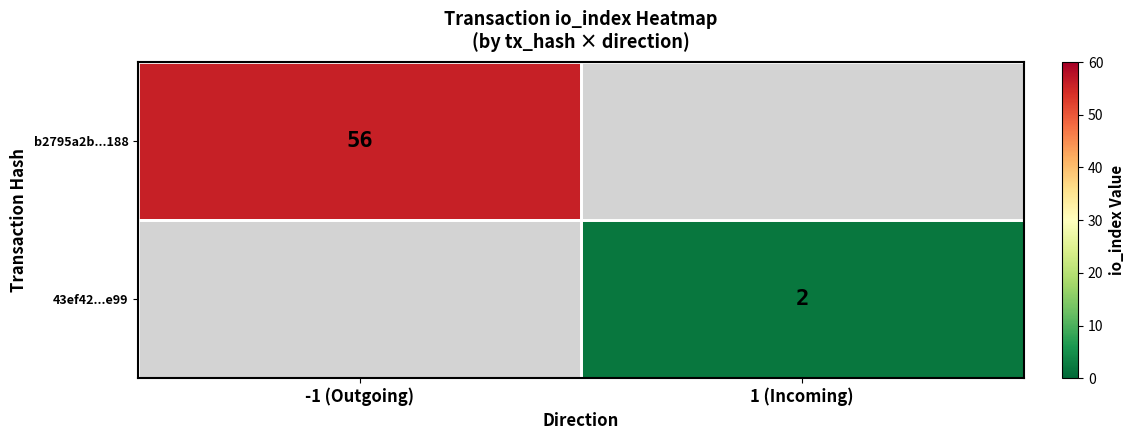

Is it true that b2795a2b...188 equals 56 at -1 (Outgoing)?

True